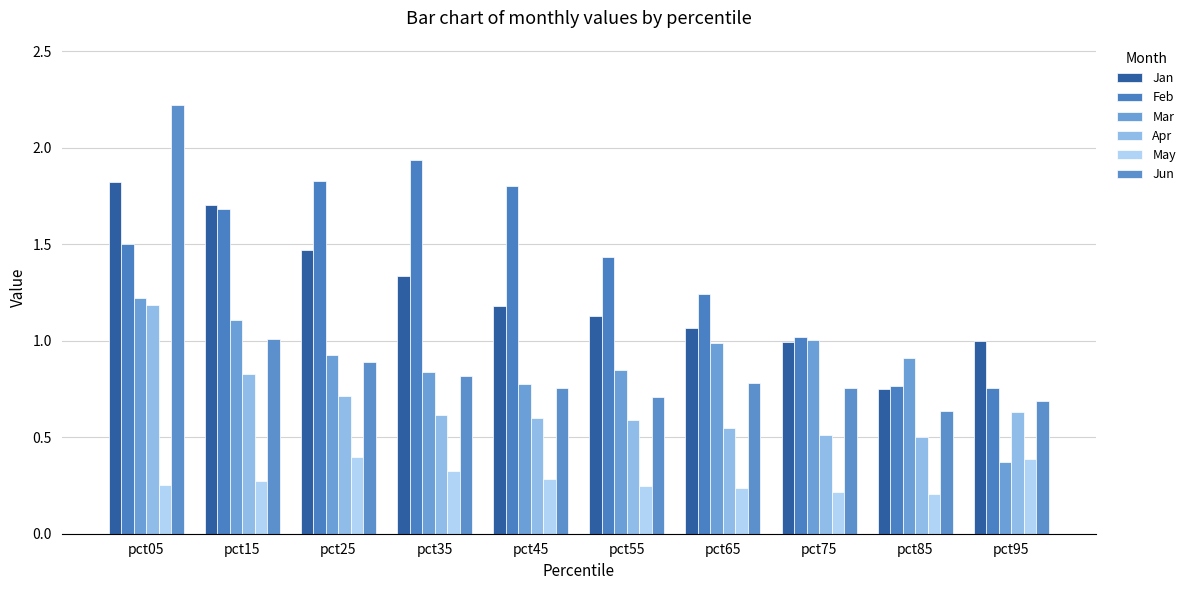

How many bars are there in total?

60